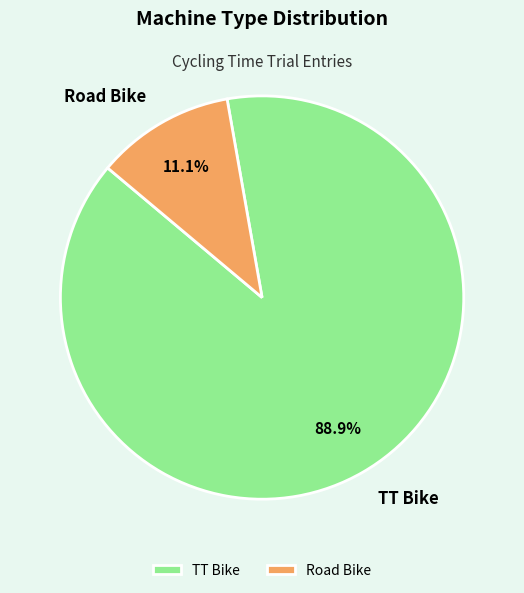

Does Road Bike account for over 50% of the chart?

No